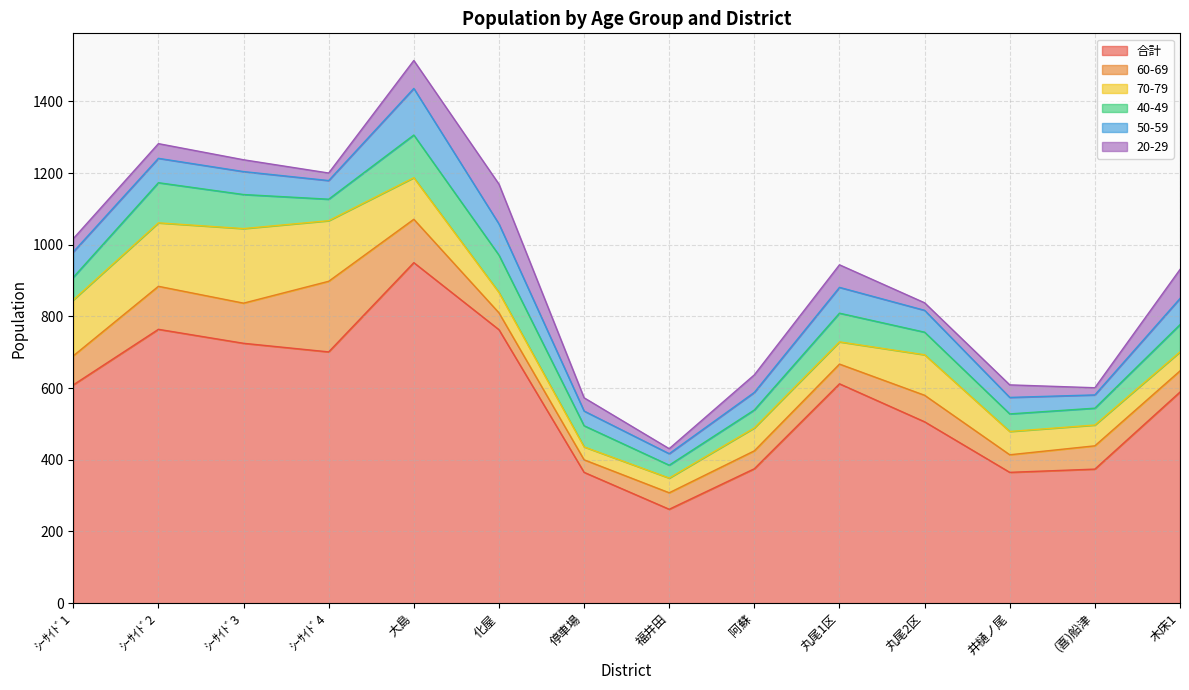

What position from the right is 福井田?

7